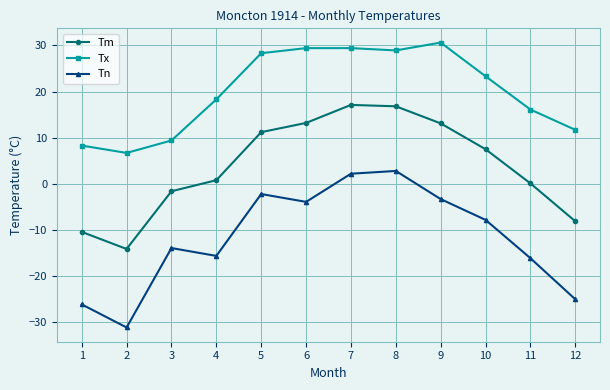

List the series in order of their overall mean, lowest first.

Tn, Tm, Tx